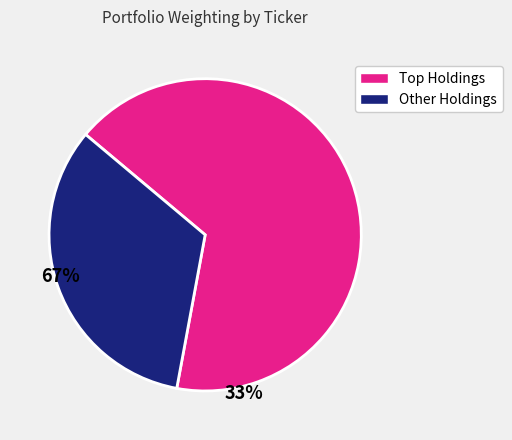

Is there a majority slice in this chart?

Yes